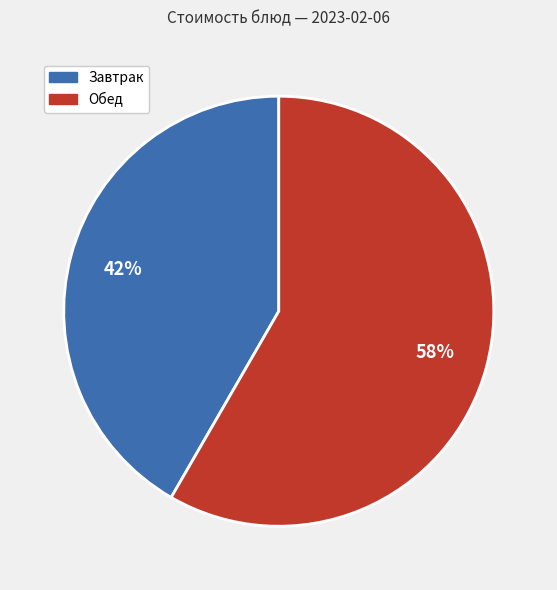

To the nearest percent, what is the average slice percentage?

50%